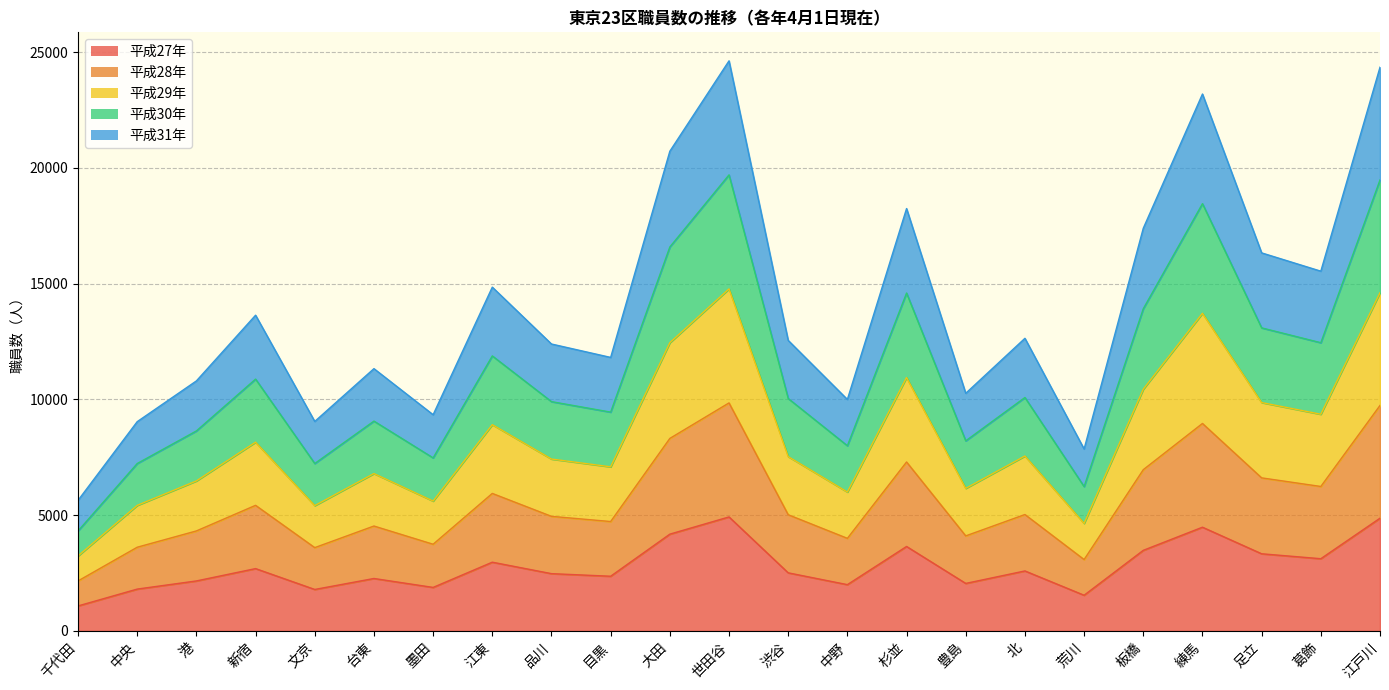

The value of 平成28年 at 台東 is 7998. True or false?

False